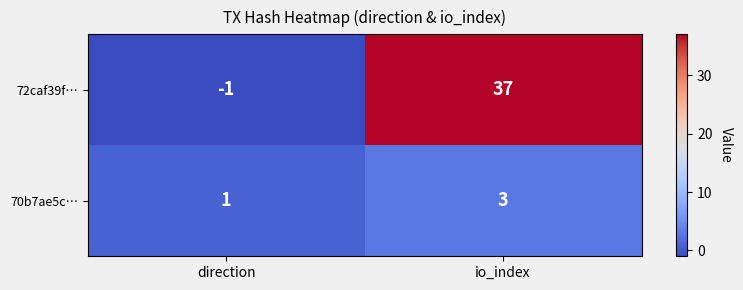

Which series has the largest total across all categories?

72caf39f…